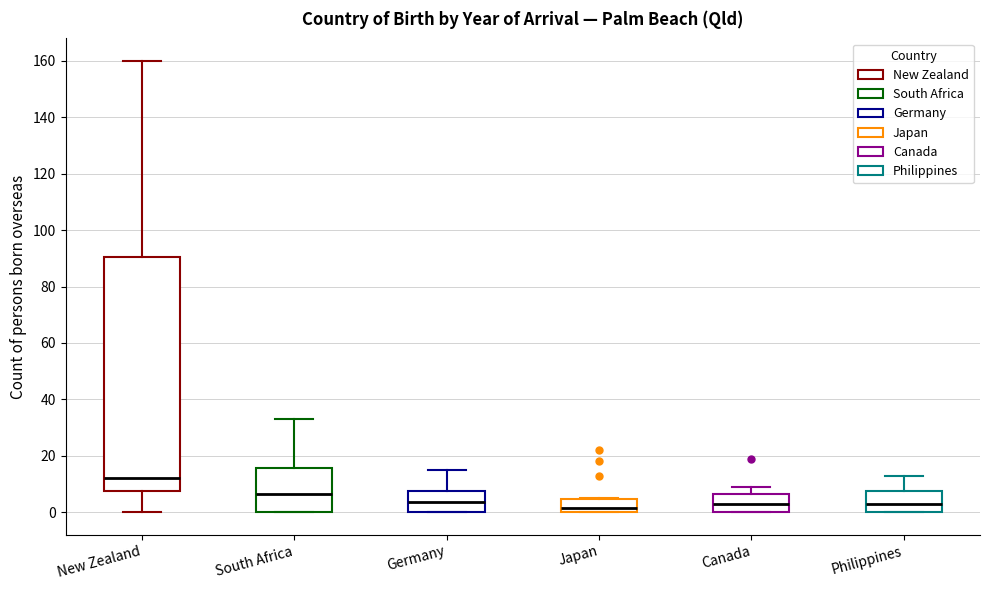

Comparing the boxes themselves (not the whiskers), which one is the tallest?

New Zealand